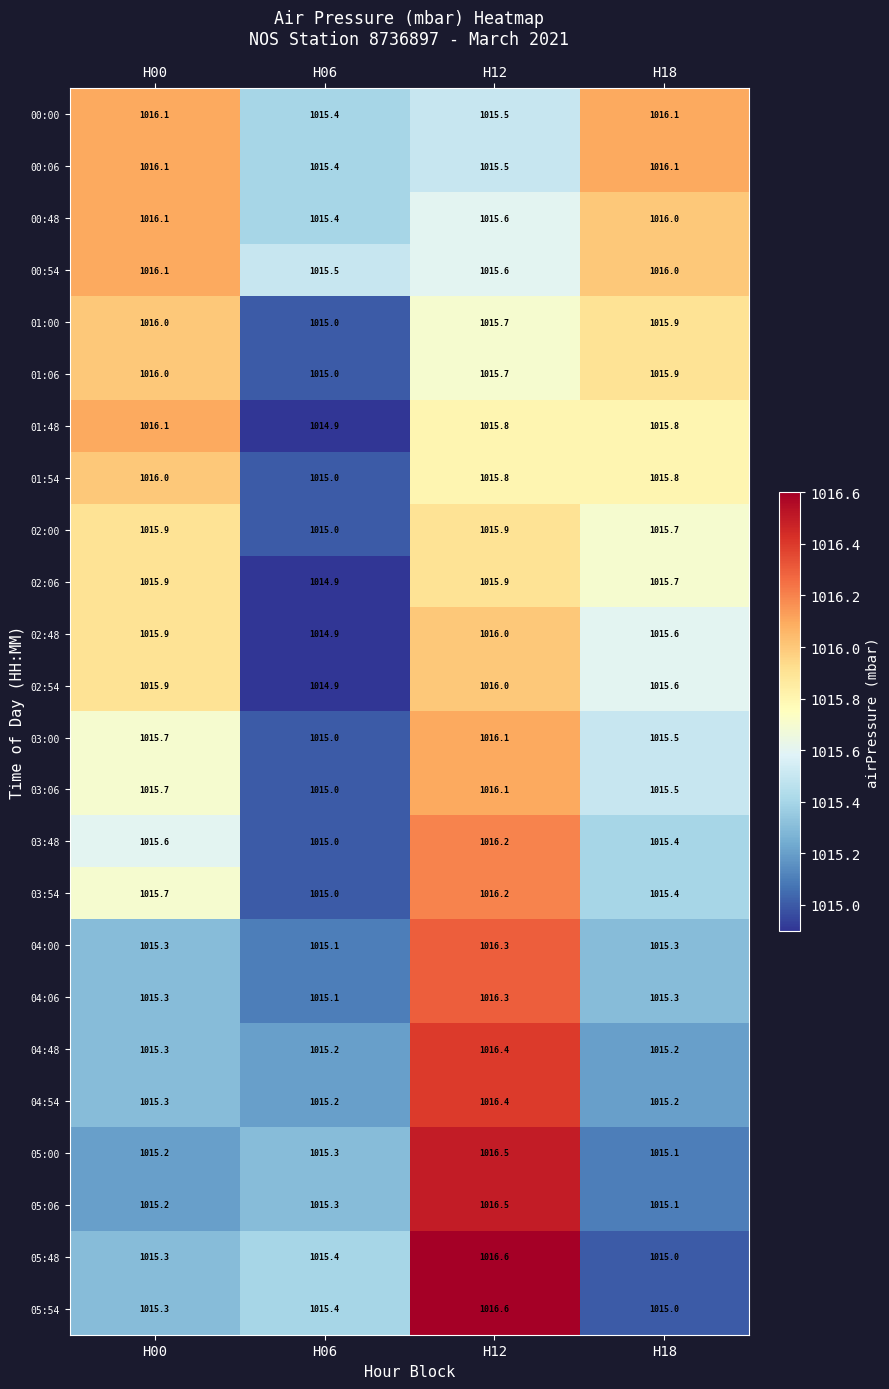

Is the value of 05:48 at H12 greater than the value of 04:54 at H00?

Yes